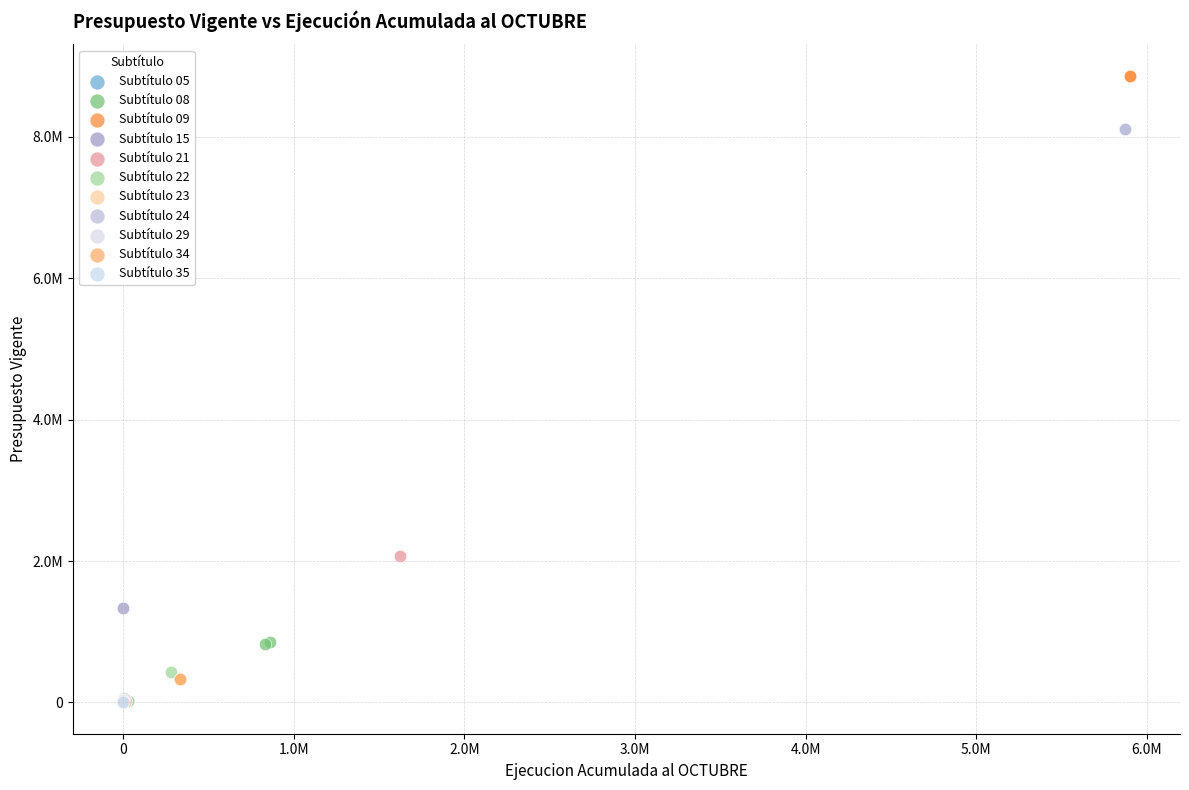

What are all the series names shown in the legend?

Subtítulo 05, Subtítulo 08, Subtítulo 09, Subtítulo 15, Subtítulo 21, Subtítulo 22, Subtítulo 23, Subtítulo 24, Subtítulo 29, Subtítulo 34, Subtítulo 35